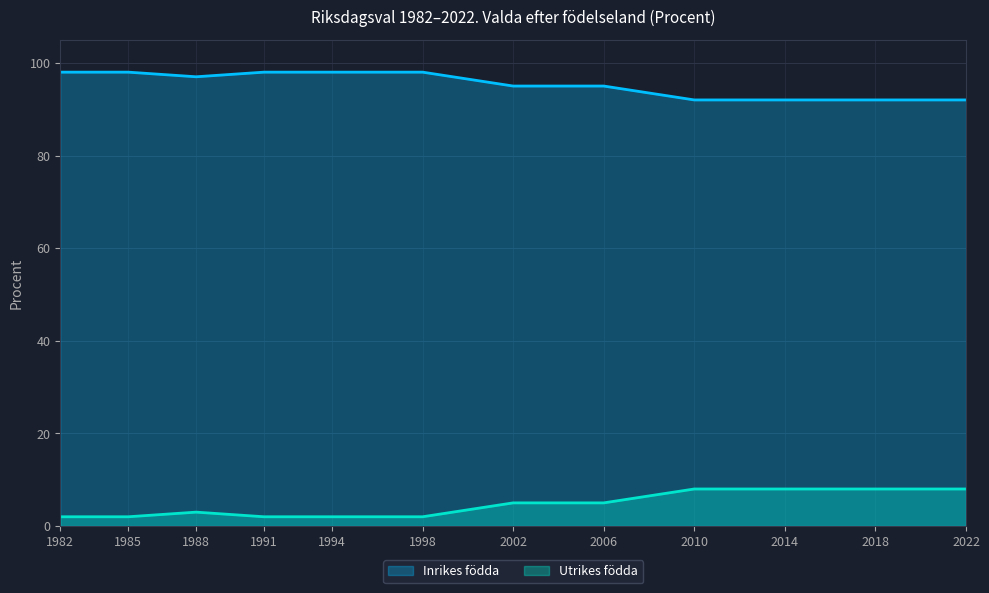

How many categories are shown in the chart?

12